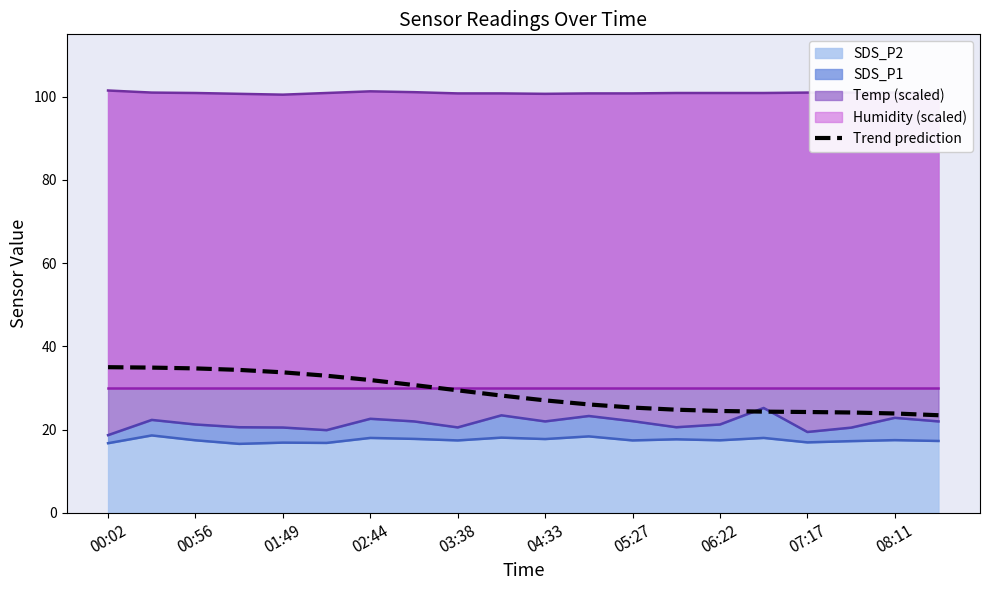

Reading left to right, transcribe all the data shown in this chart.

35.0	34.9	34.7	34.3	33.8	32.9	31.9	30.7	29.4	28.2	27.0	26.0	25.3	24.8	24.5	24.3	24.2	24.1	23.9	23.5